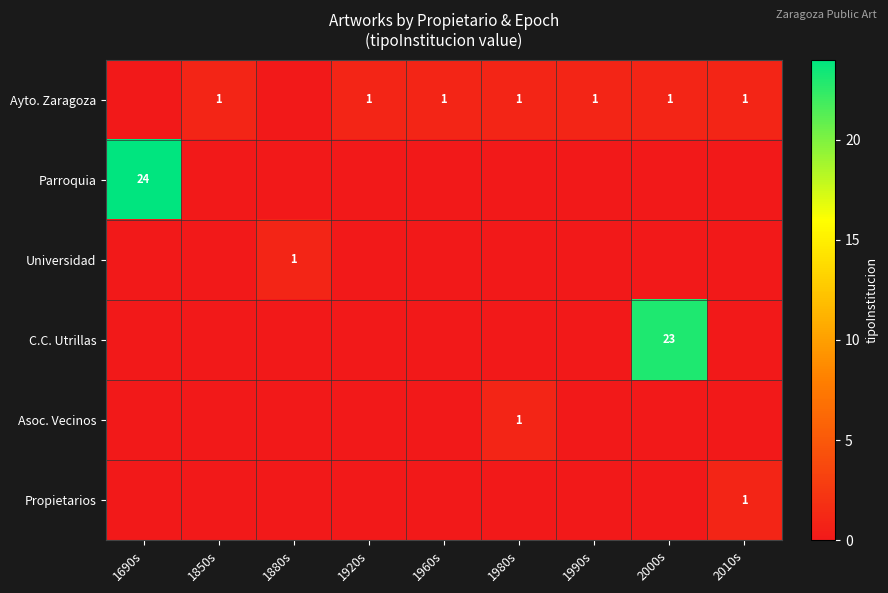

The value of Universidad at 1880s is 0. True or false?

False